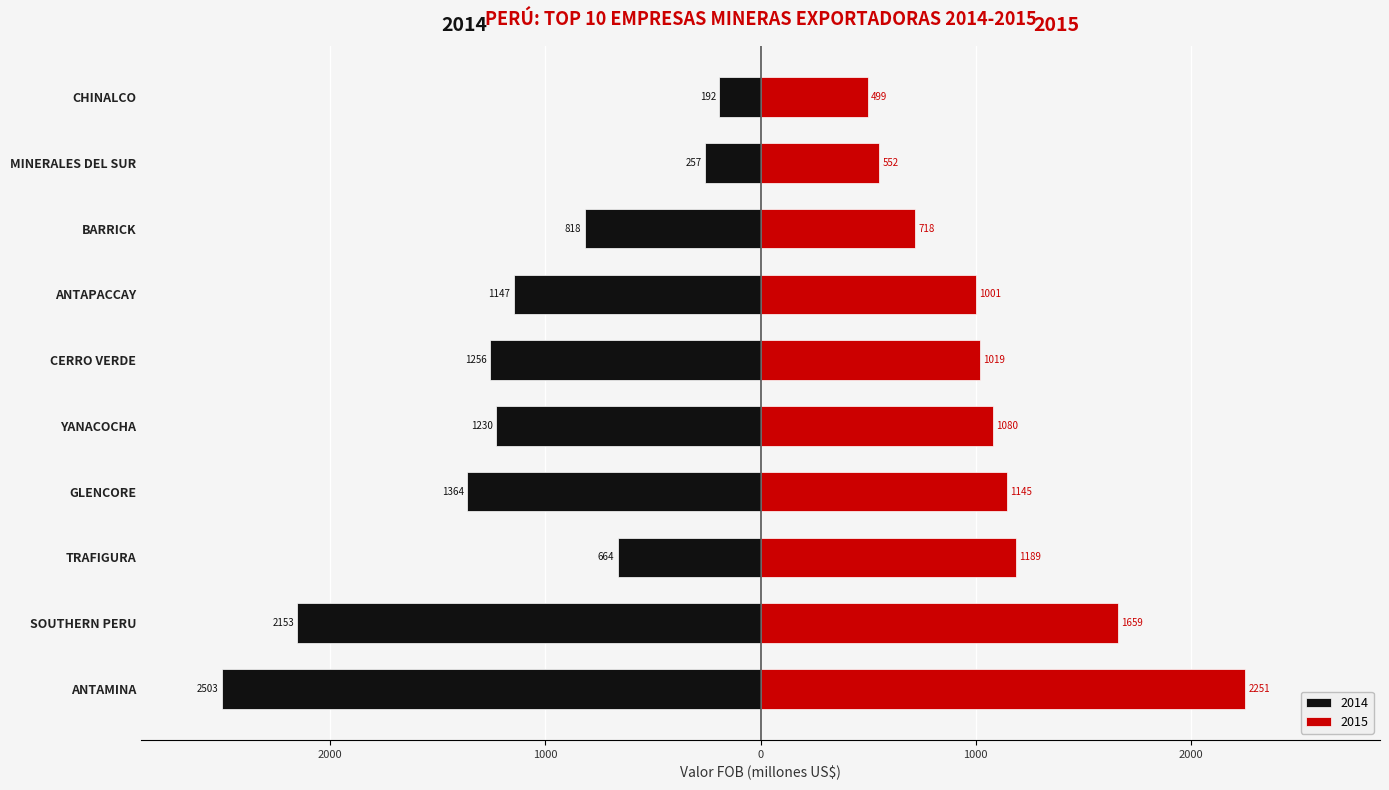

What is the difference between the second highest and second lowest values in the 2015 series?

1107.2